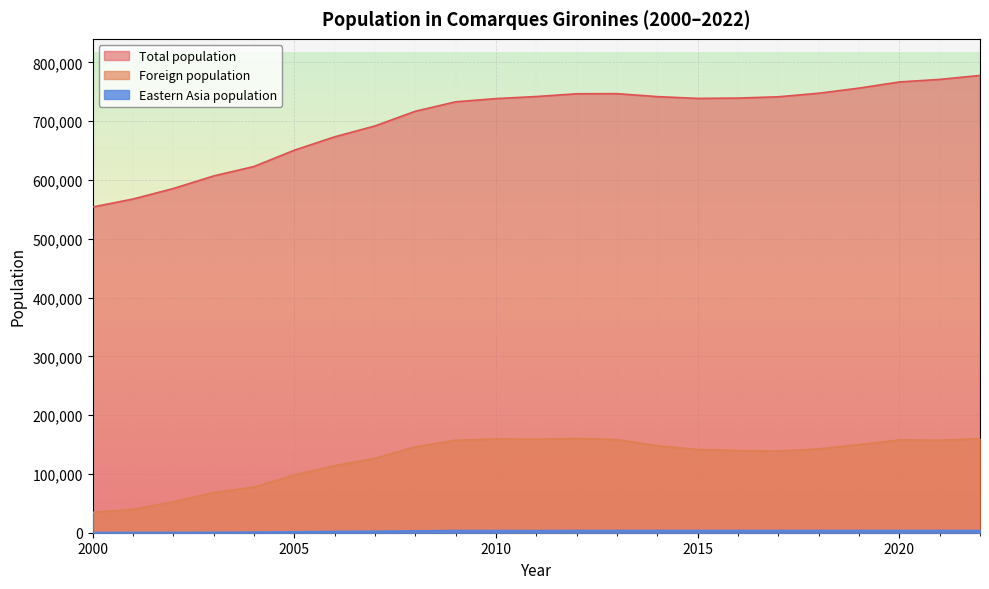

What are all the series names shown in the legend?

Total population, Foreign population, Eastern Asia population